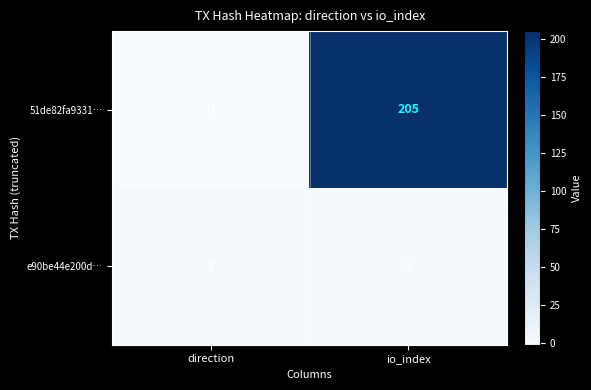

Reading left to right, transcribe all the data shown in this chart.

51de82fa9331…: direction=-1	io_index=205
e90be44e200d…: direction=1	io_index=2